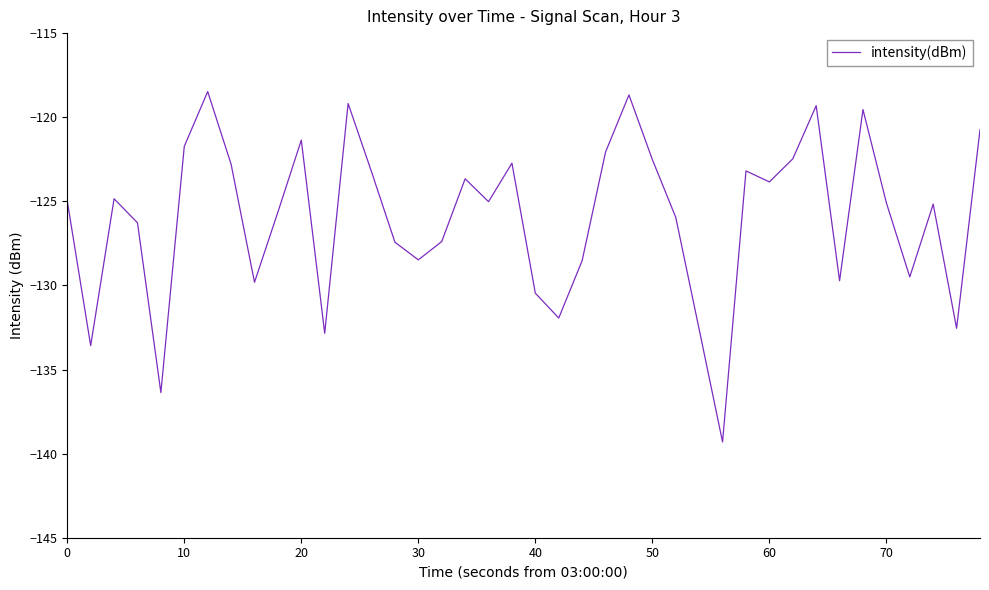

How many series are shown in this chart?

1